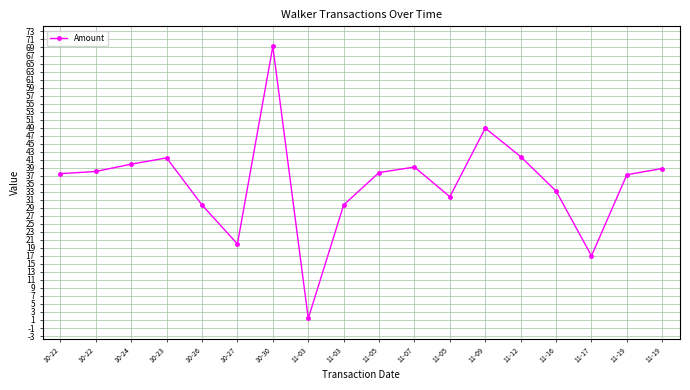

Does the chart have visible grid lines?

Yes